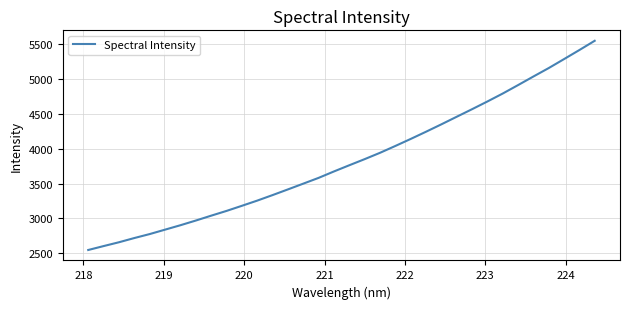

Does the chart have visible grid lines?

Yes